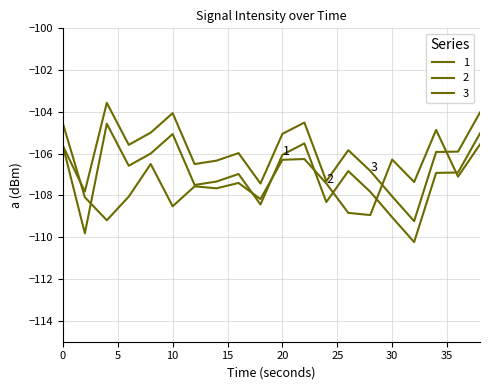

Rank the series by their average value, from highest to lowest.

3, 1, 2